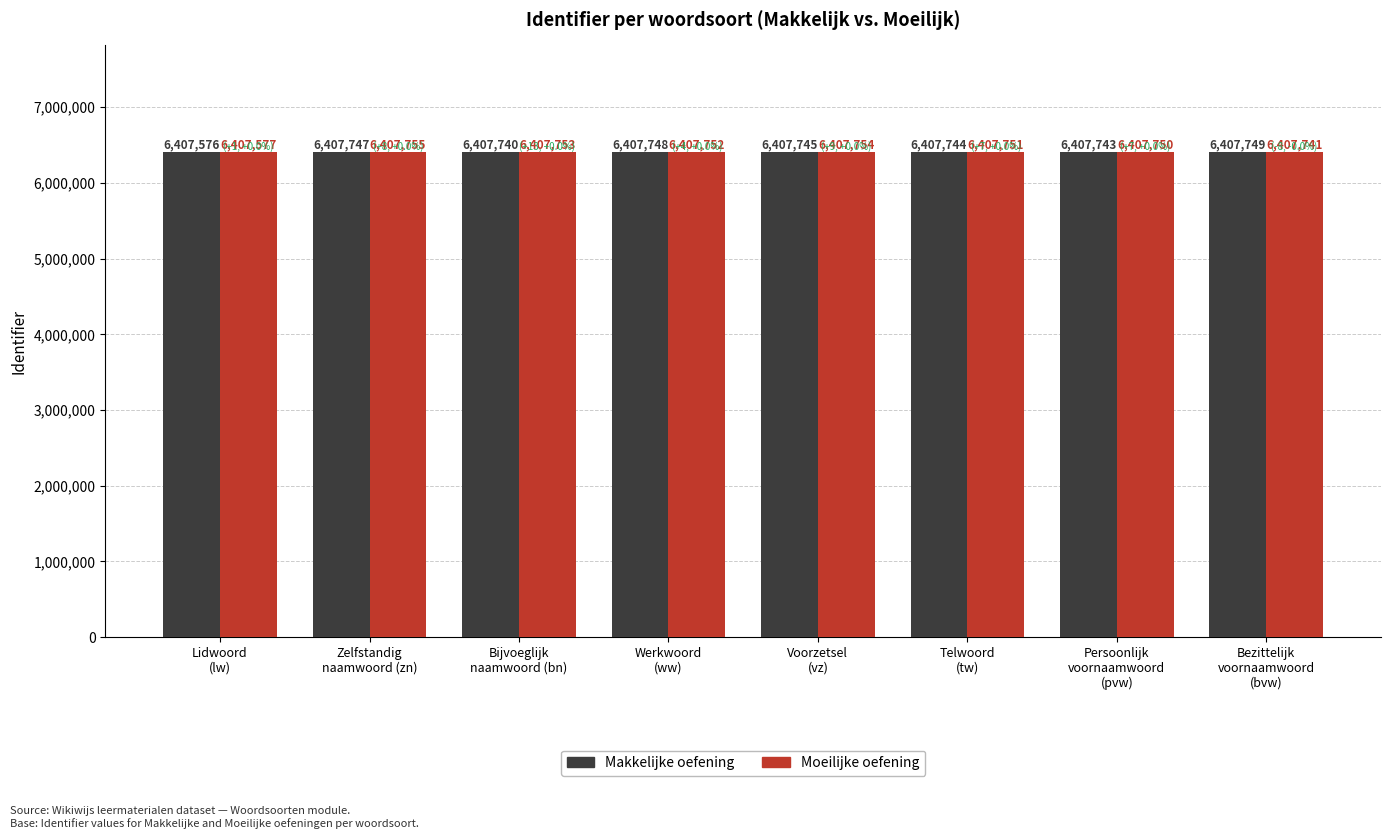

Are the bars grouped side by side (vs. stacked)?

Yes